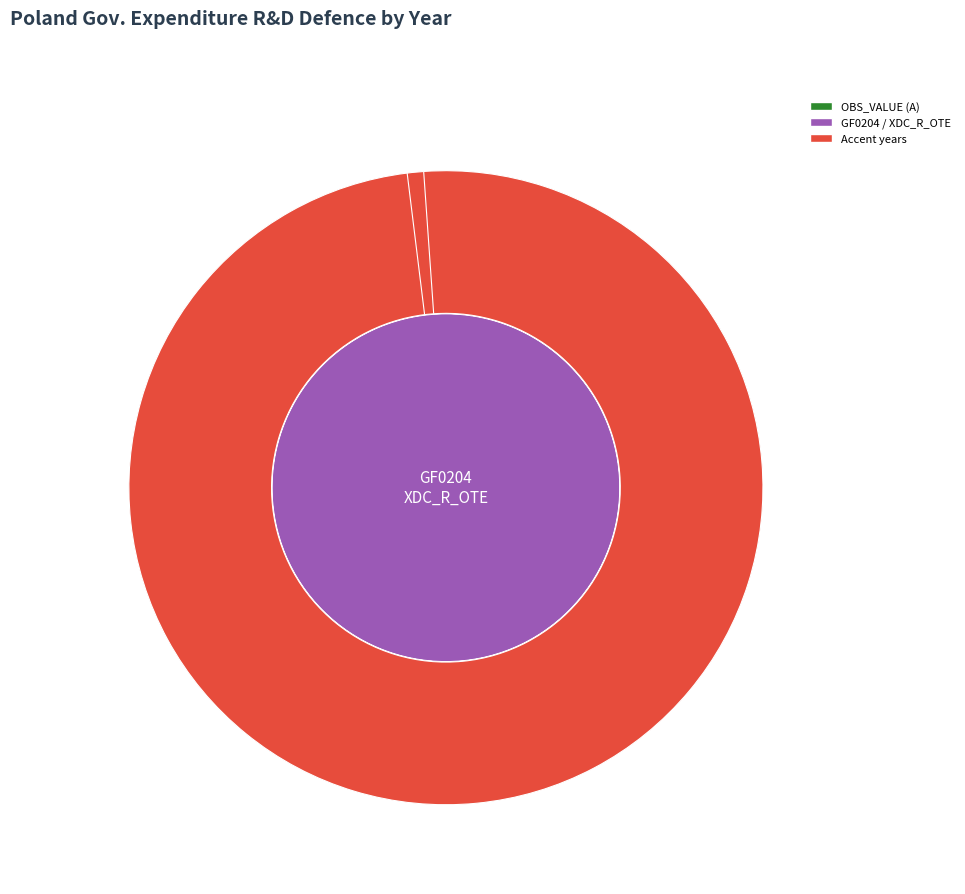

Is the sum of 2007 and 2008 greater than half?

No